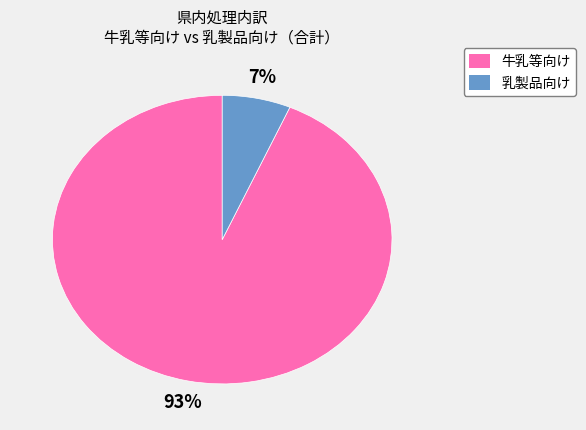

Does any single category account for the majority?

Yes